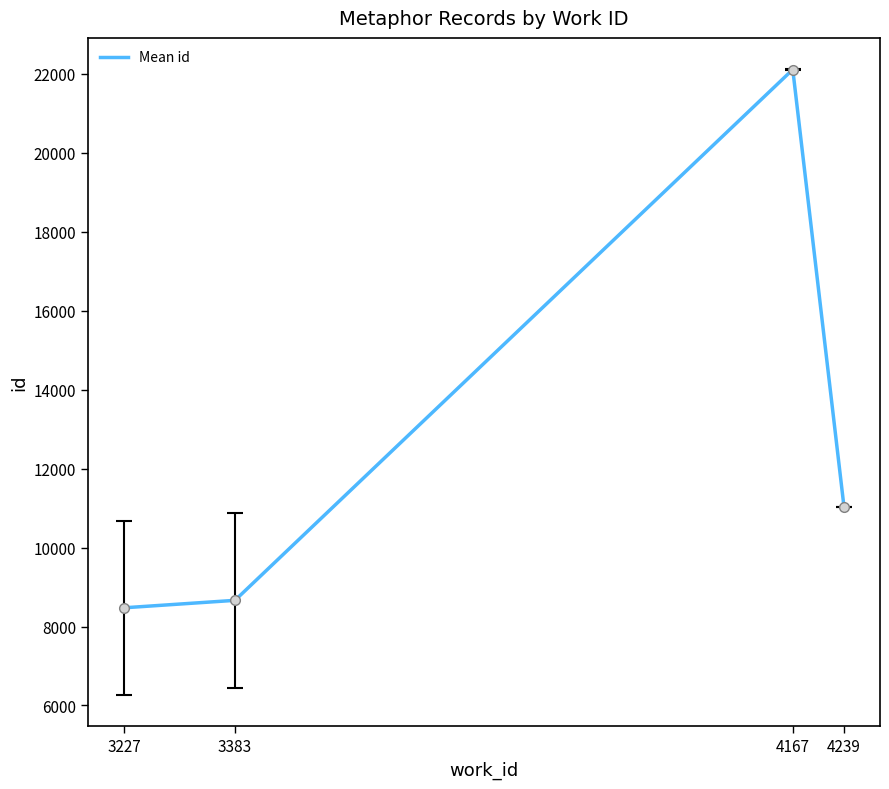

What is the minimum value shown in the chart?

8474.0